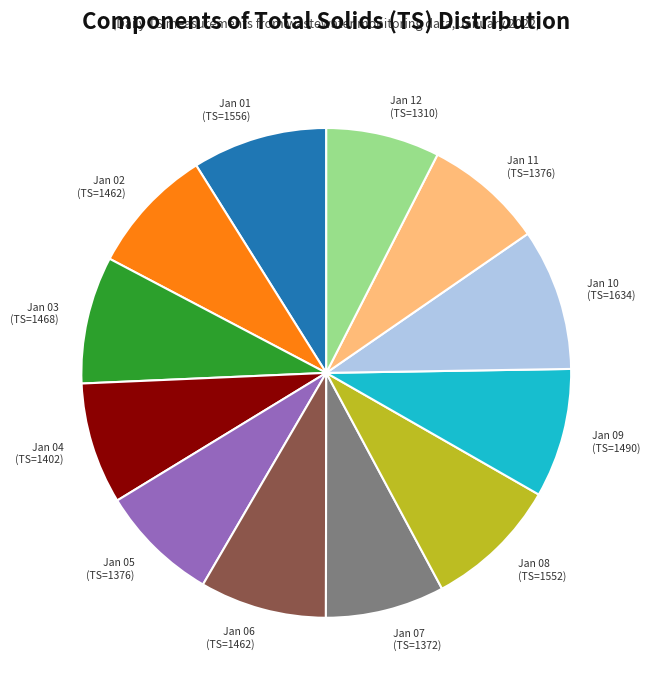

Is there any slice that represents more than half of the pie?

No